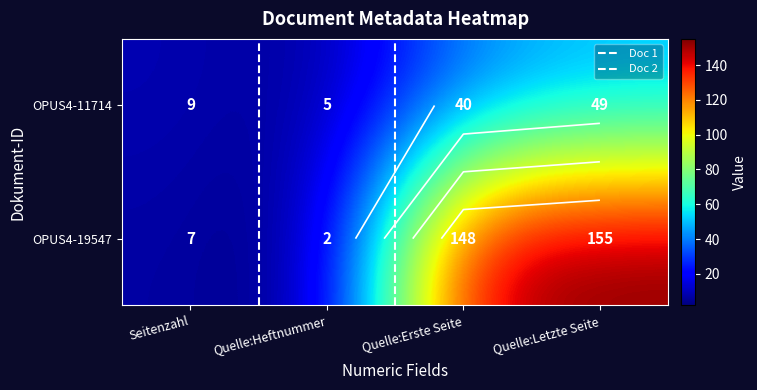

At which label does OPUS4-19547 first exceed 148?

Quelle:Letzte Seite